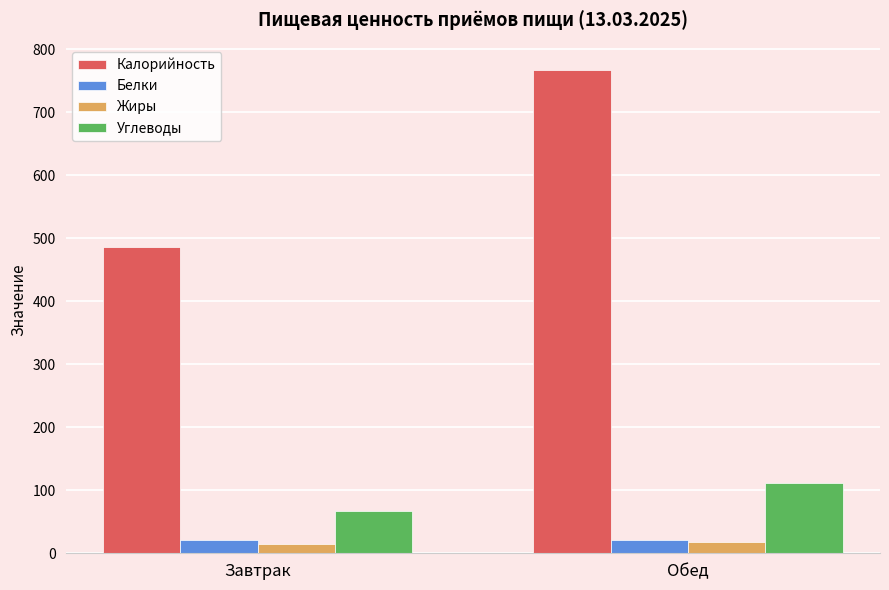

What is the value of the Белки bar at the 1st from the left?

21.2